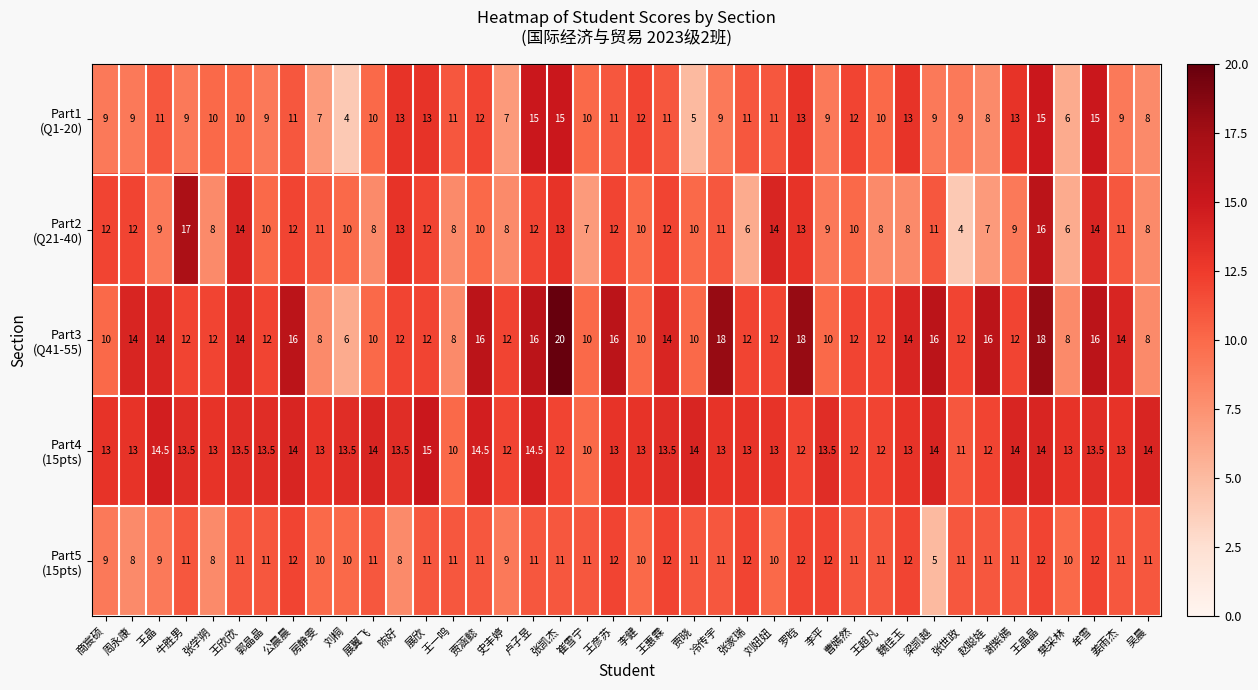

What is the total value across all series at 周永康?

56.0